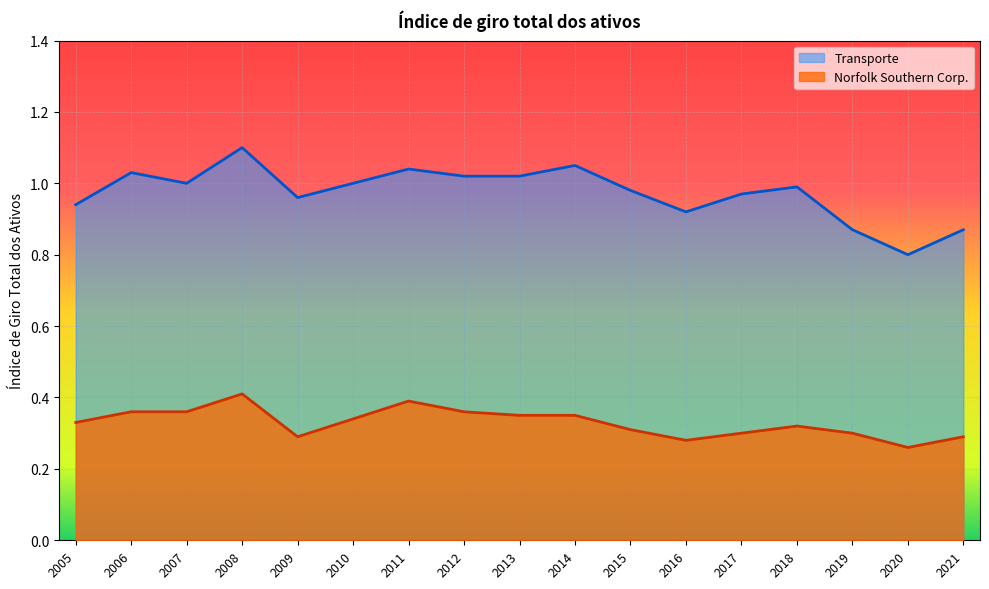

What value does the Norfolk Southern Corp. series have at 2005?

0.3